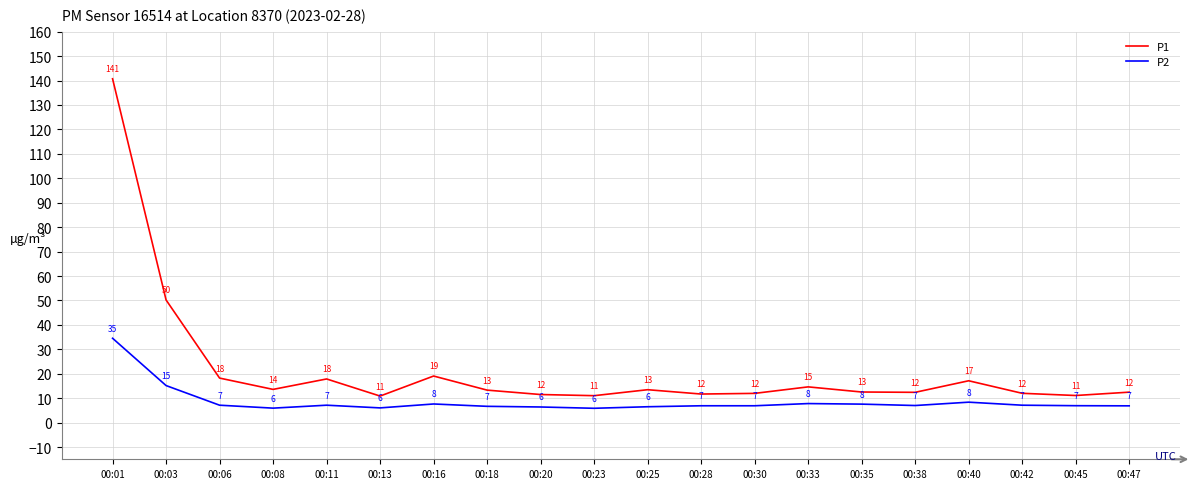

What is the maximum value shown in the chart?

140.7